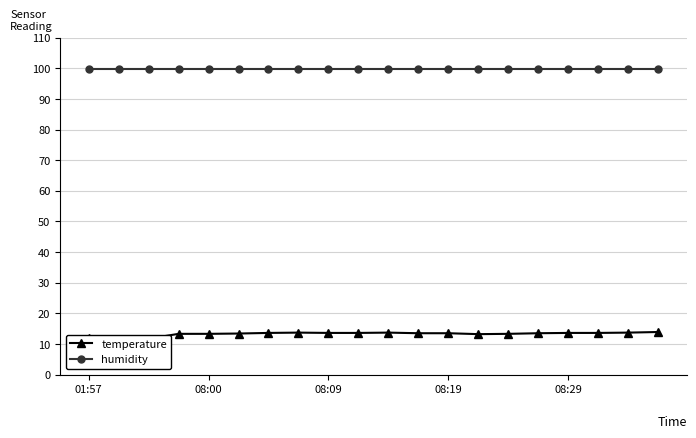

What is the sum of the temperature values at 08:19 and 19?

27.2